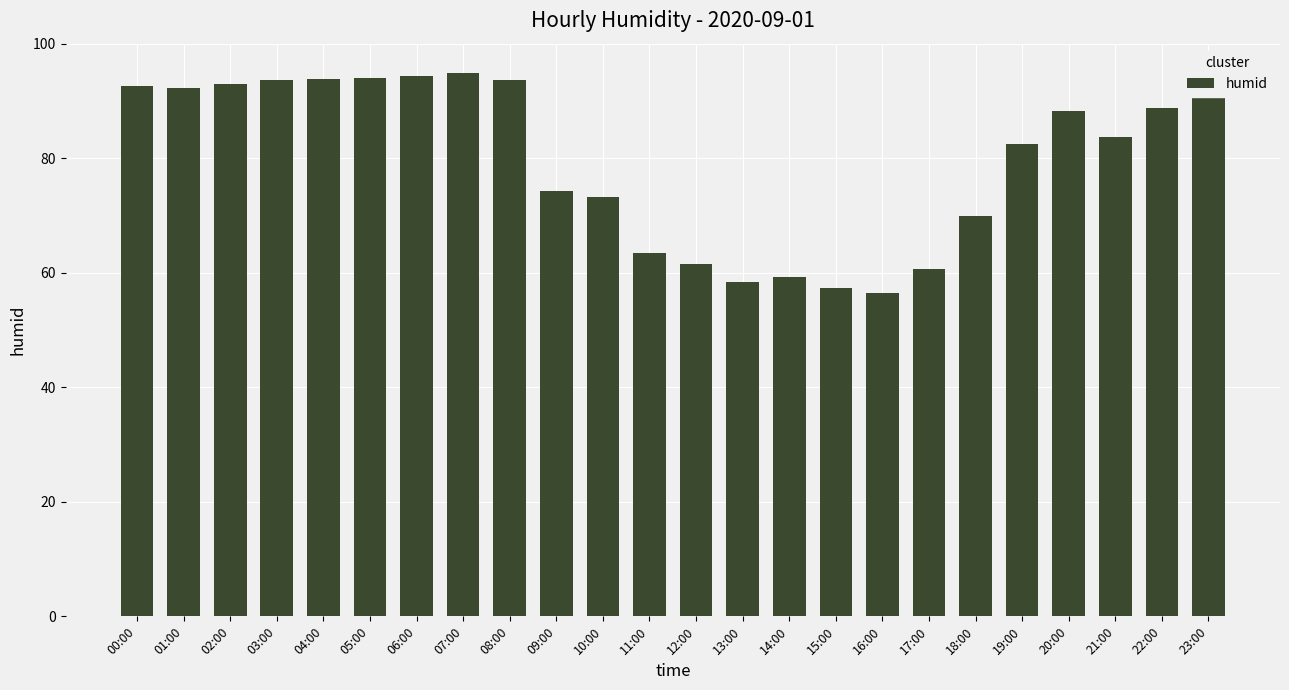

Approximately how many times larger is the value at 03:00 compared to 05:00?

1.0